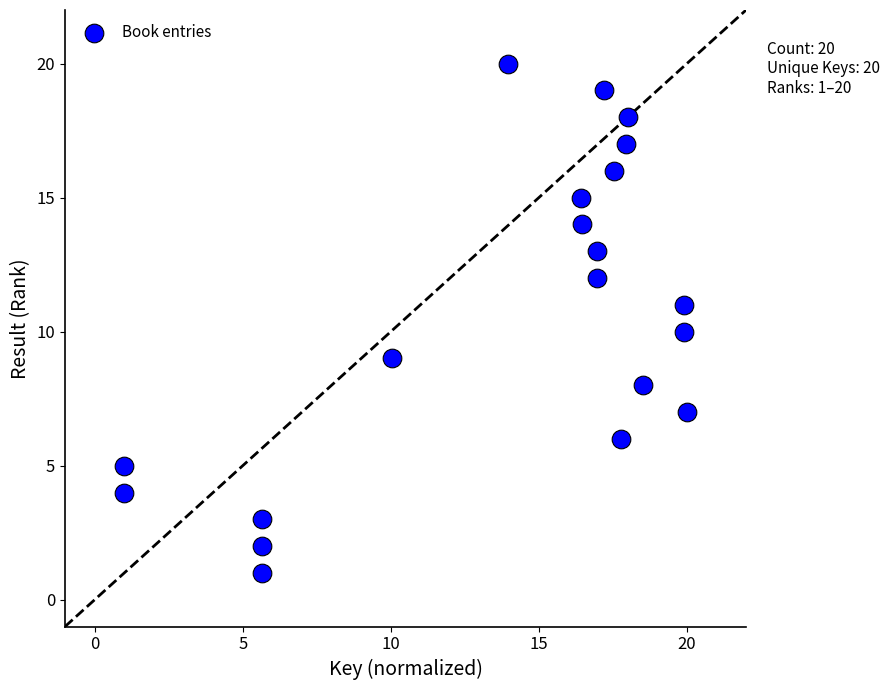

Count the number of points in this scatter plot.

20